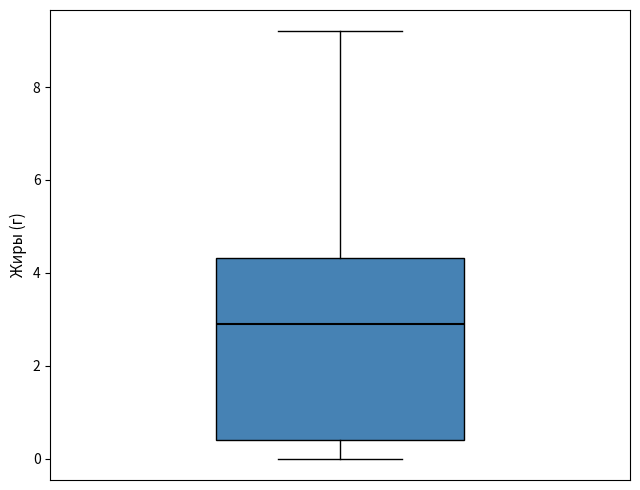

Read this box plot against the y-axis: the position of the median line, the range covered by the box, and the ends of both whiskers. The values are not printed on the chart, so give them approximately, as read against the axis.

median 3.0, box 0.4 to 4.4, whiskers 0.0 to 9.2